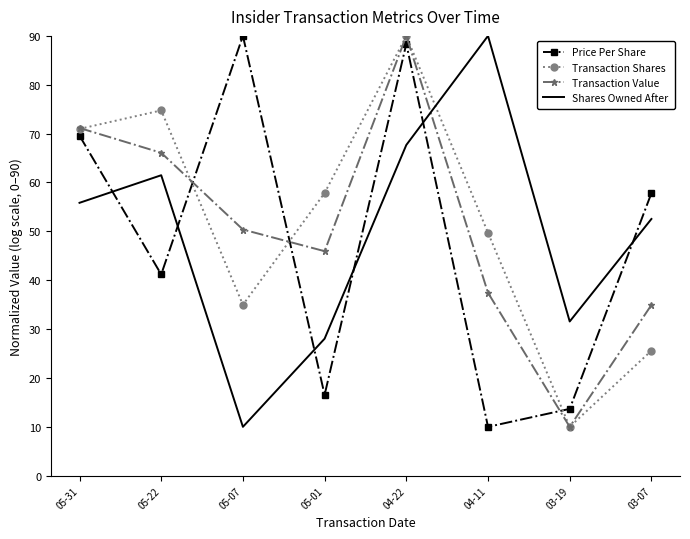

What value does the Price Per Share series have at 03-07?

57.8